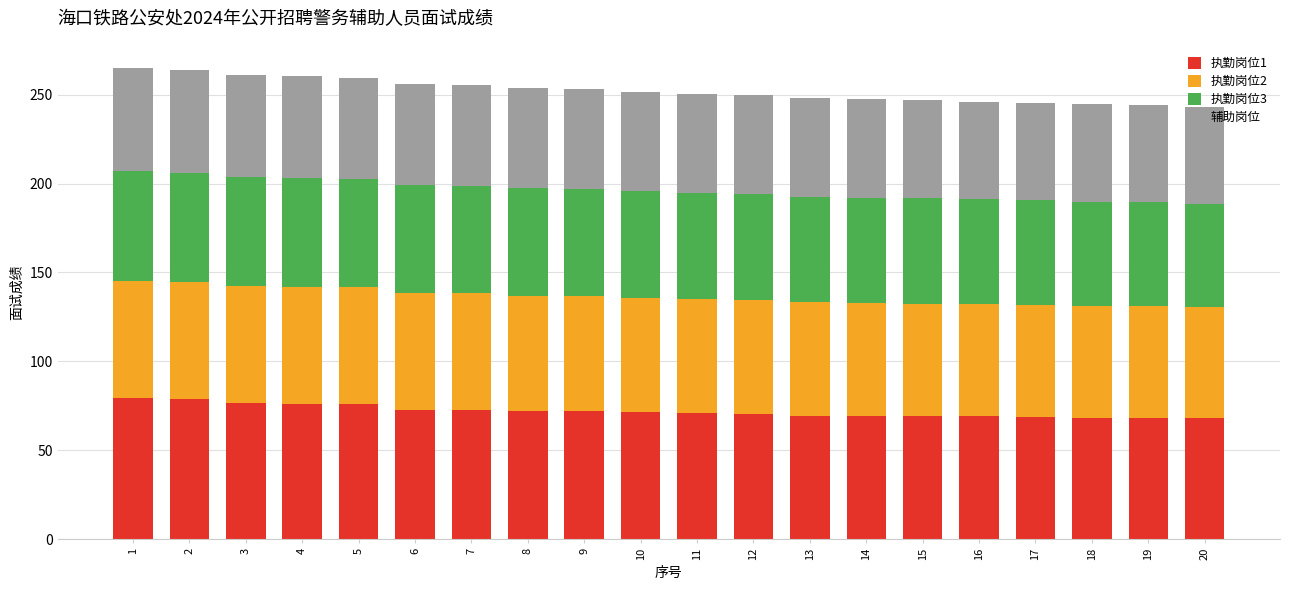

The 执勤岗位1 series shows 28.9 at 19. True or false?

False